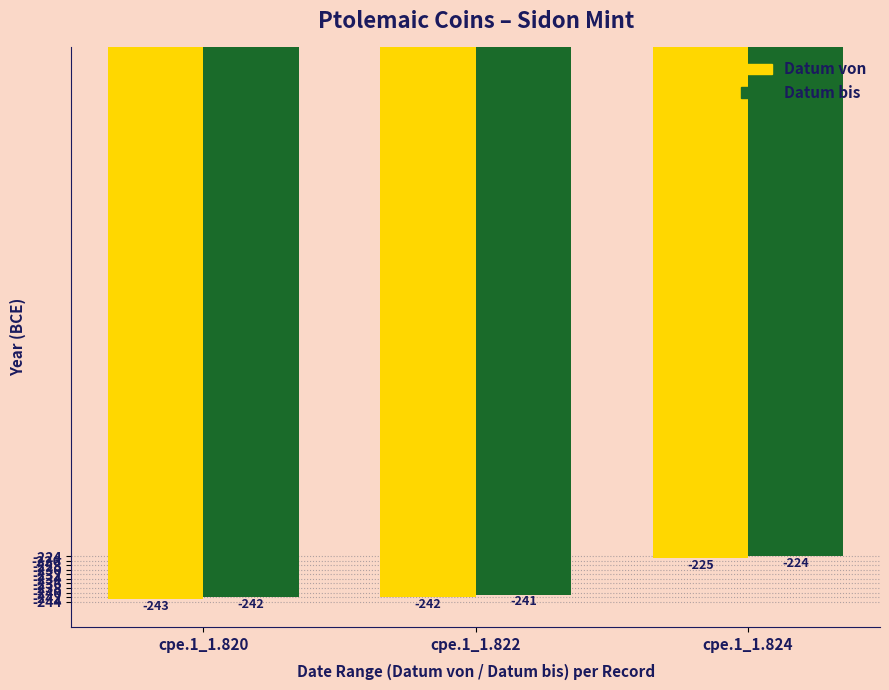

What is the spread (max minus min) of values at cpe.1_1.822?

1